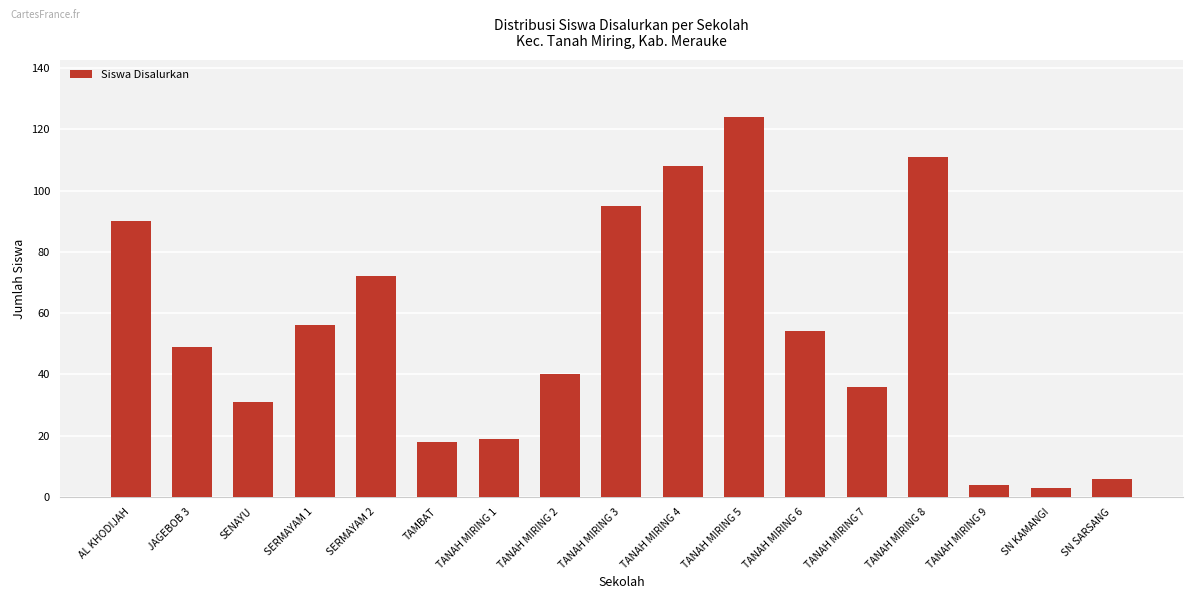

At which category does the chart reach its peak across all series?

TANAH MIRING 5